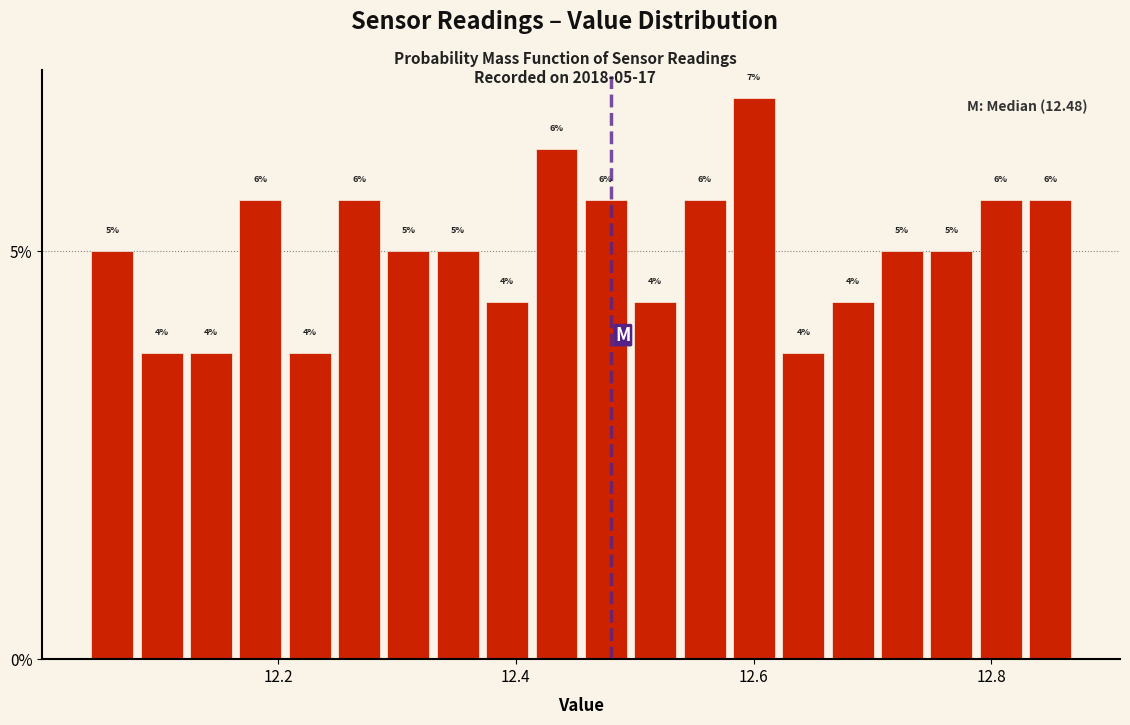

Read against the x-axis, roughly where is the centre of the tallest bar?

12.60